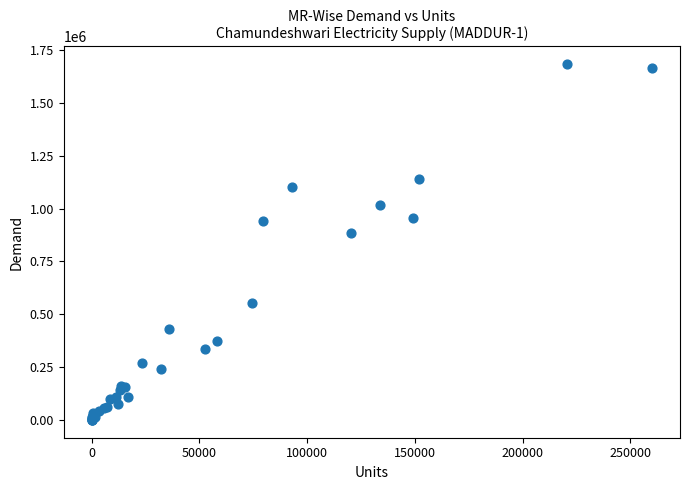

What Y value in the scatter plot is closest to 841695?

884771.6